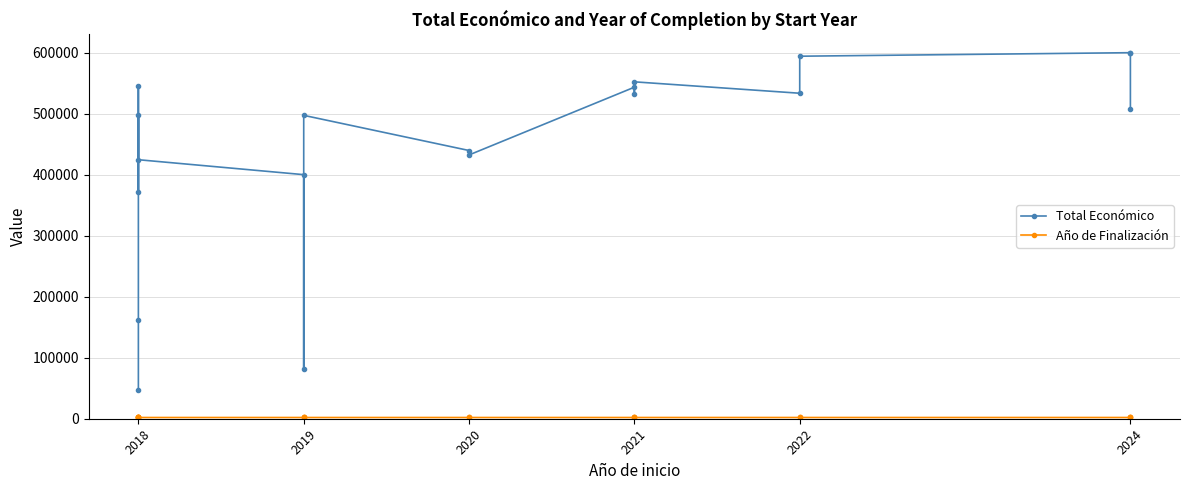

Between 2018 and 2024, which series saw the biggest shift?

Total Económico